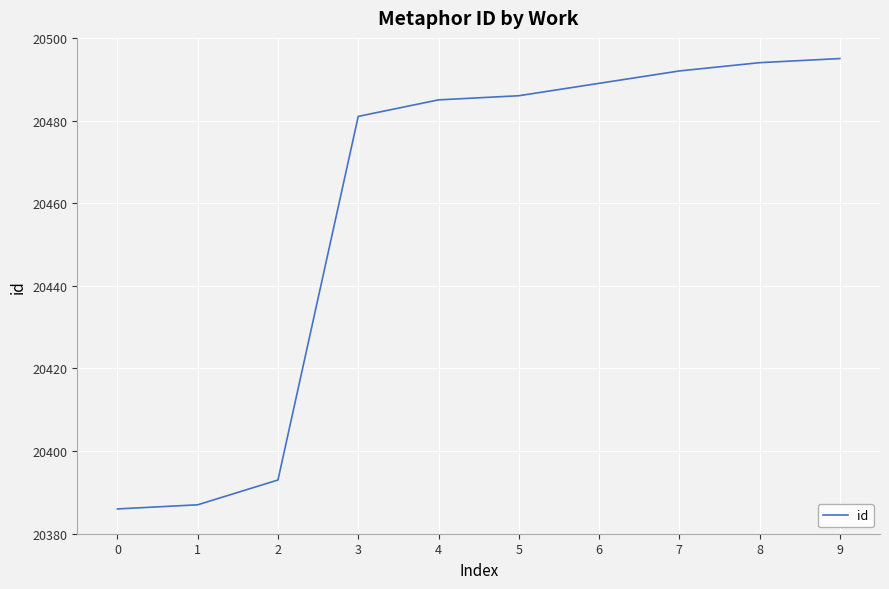

What is the difference between the values at 6 and 2?

96